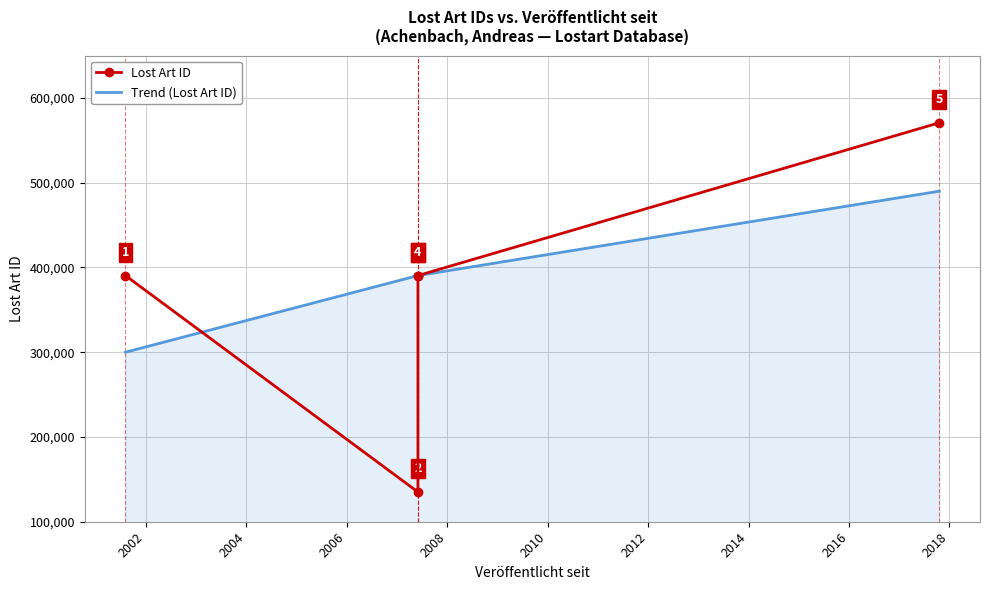

Rank the categories by value from lowest to highest.

2007-06-04, 2001-08-08, 2007-06-04, 2007-06-04, 2017-10-19